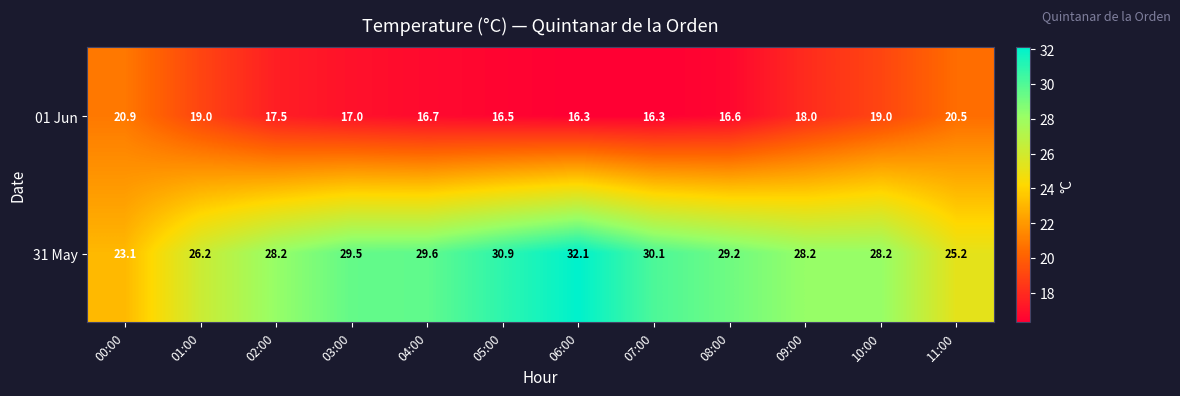

What is the maximum value shown in the chart?

32.1